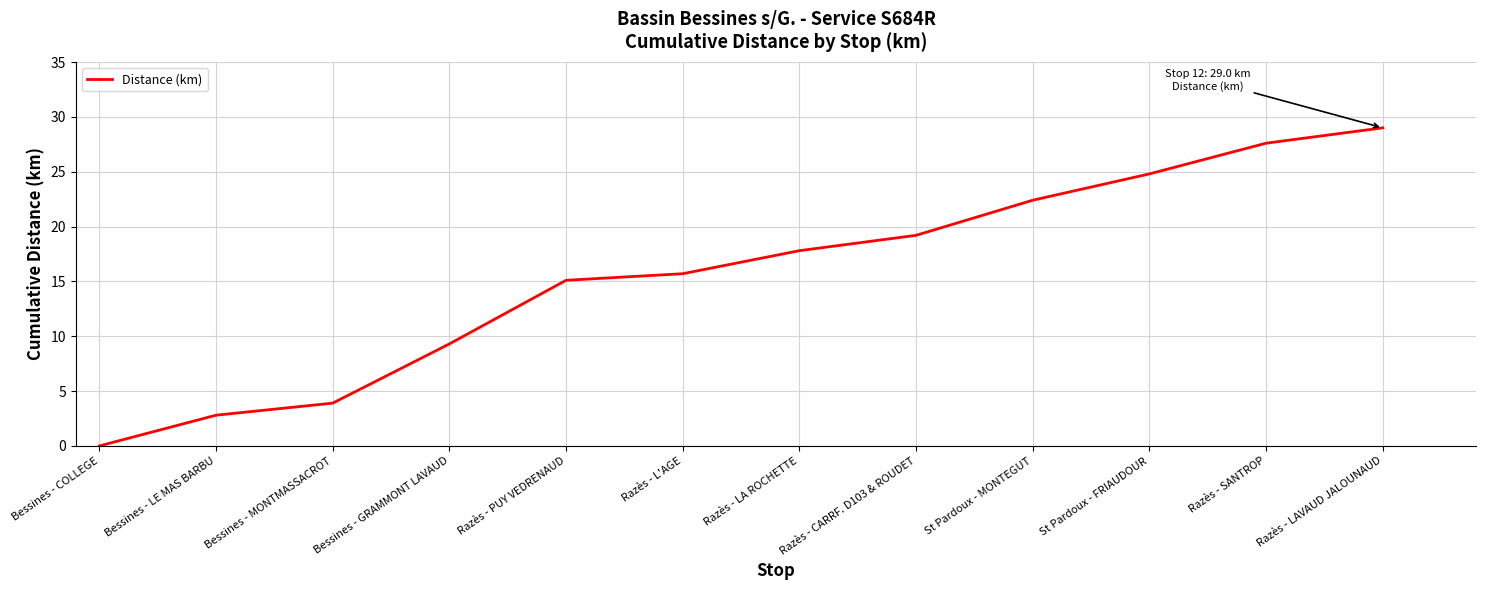

How many categories are shown in the chart?

12